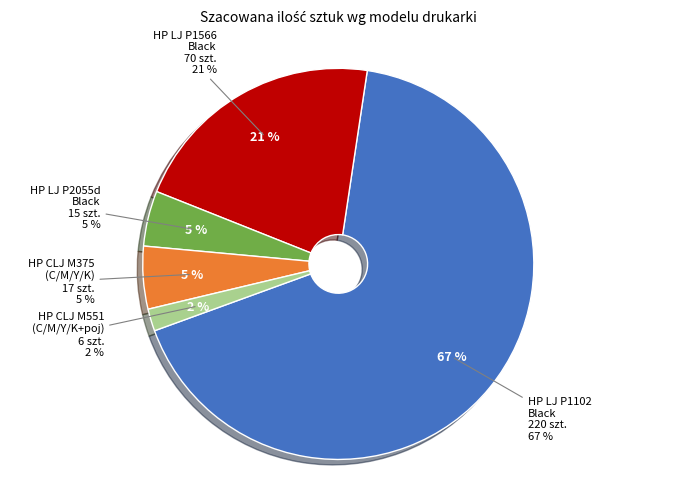

To the nearest percent, what portion does HP LJ P1566 Black represent?

21%